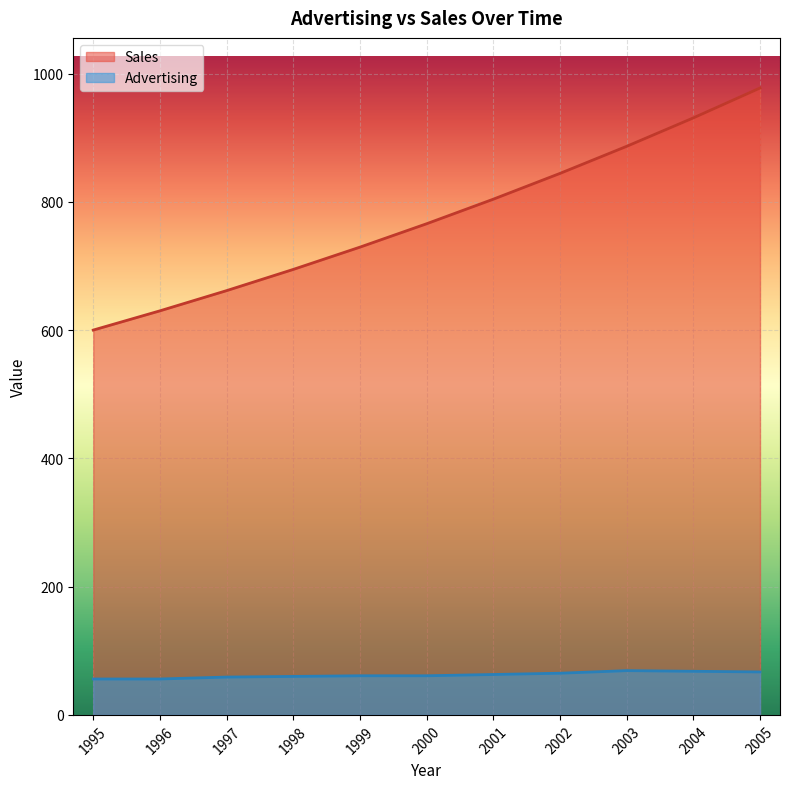

True or false: Advertising and Sales cross at least once.

False